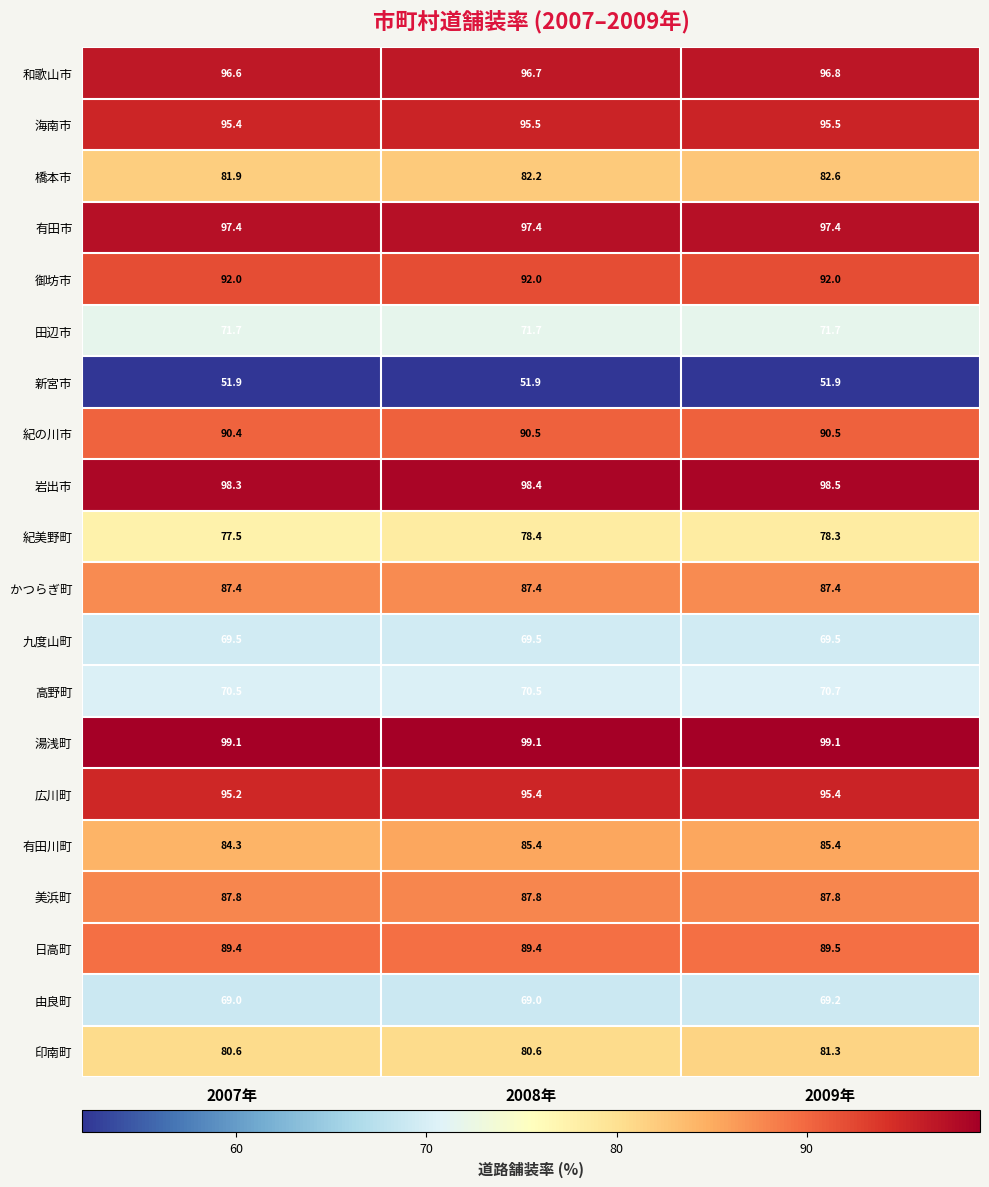

Read the 湯浅町 value at 2008年.

99.1